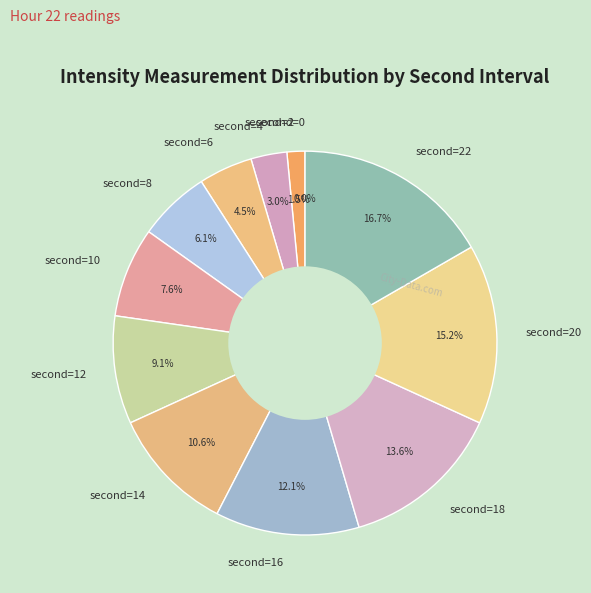

Is there a majority slice in this chart?

No